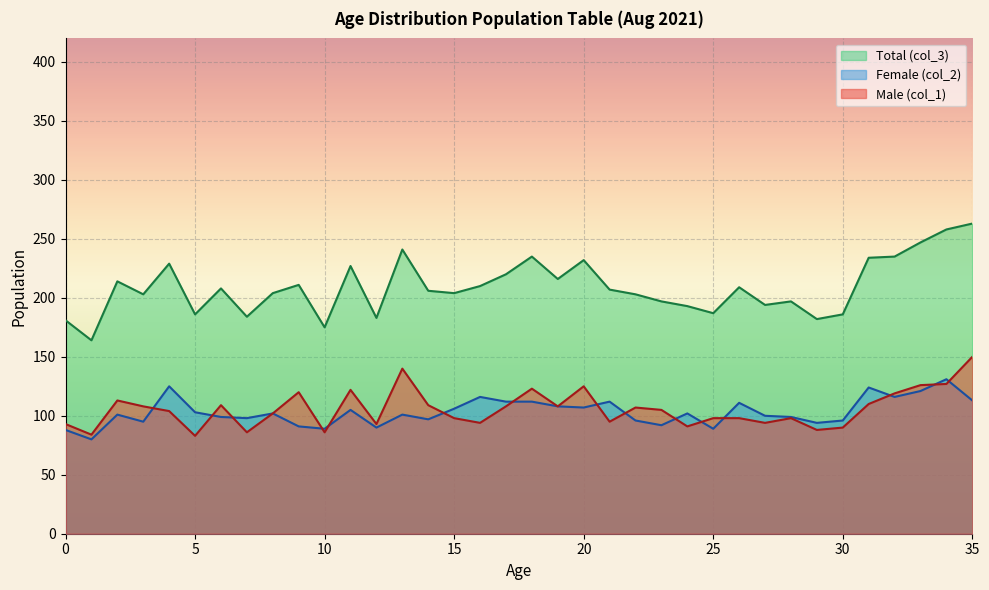

What is the sum of the Male (col_1) values at 4 and 12?

197